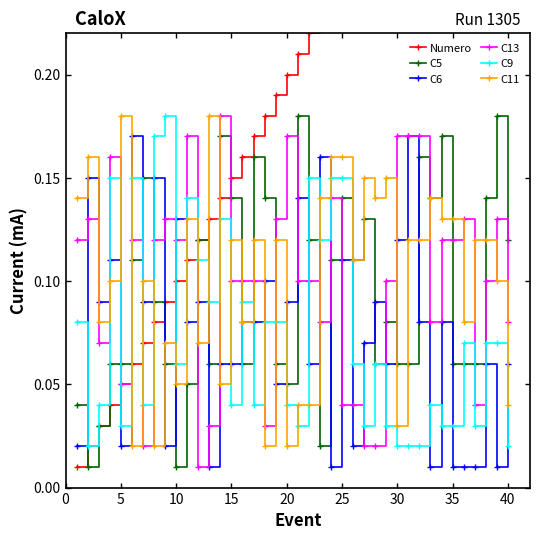

List the series in order of their peak value, lowest first.

C6, C5, C13, C9, C11, Numero